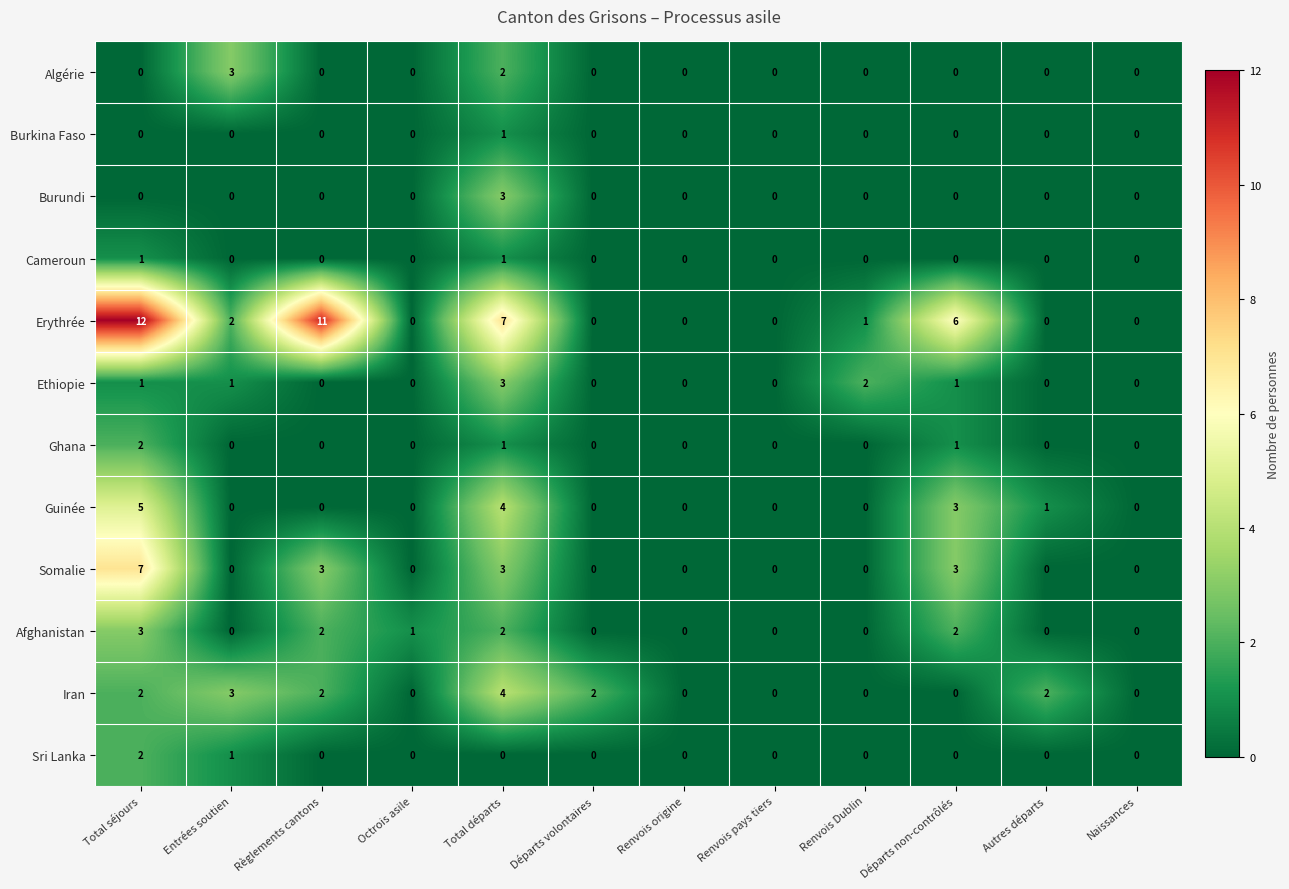

How many Afghanistan values are between 0 and 2?

11